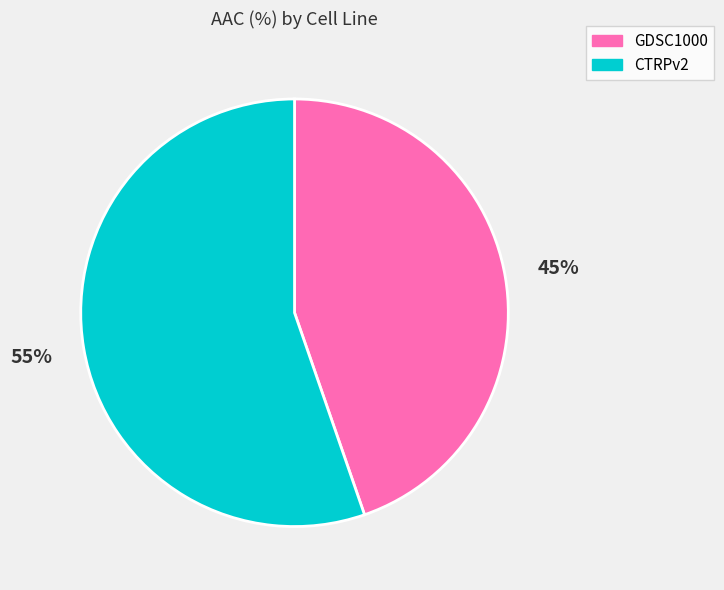

How many slices are in this pie chart?

2